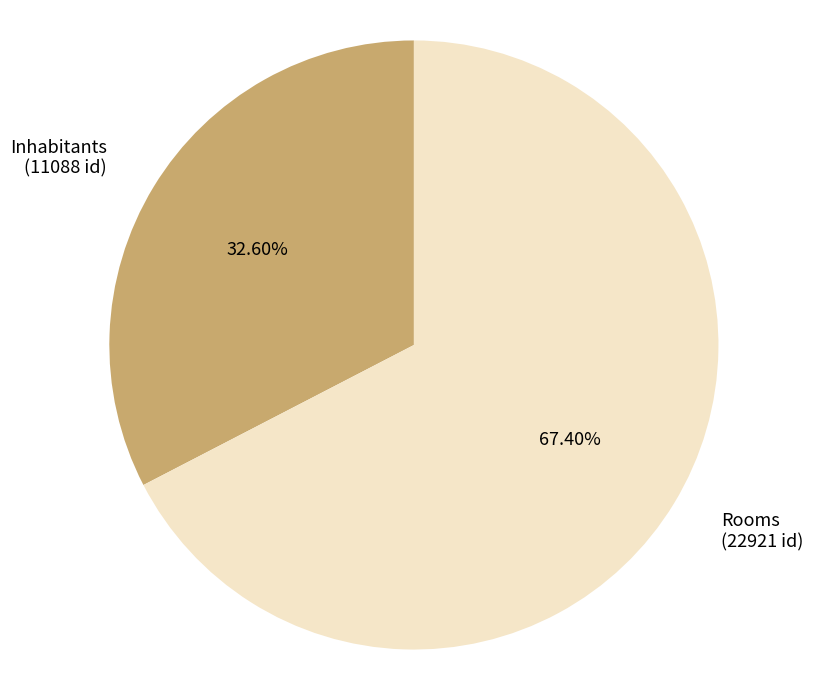

Is the sum of Rooms and Inhabitants greater than half?

Yes